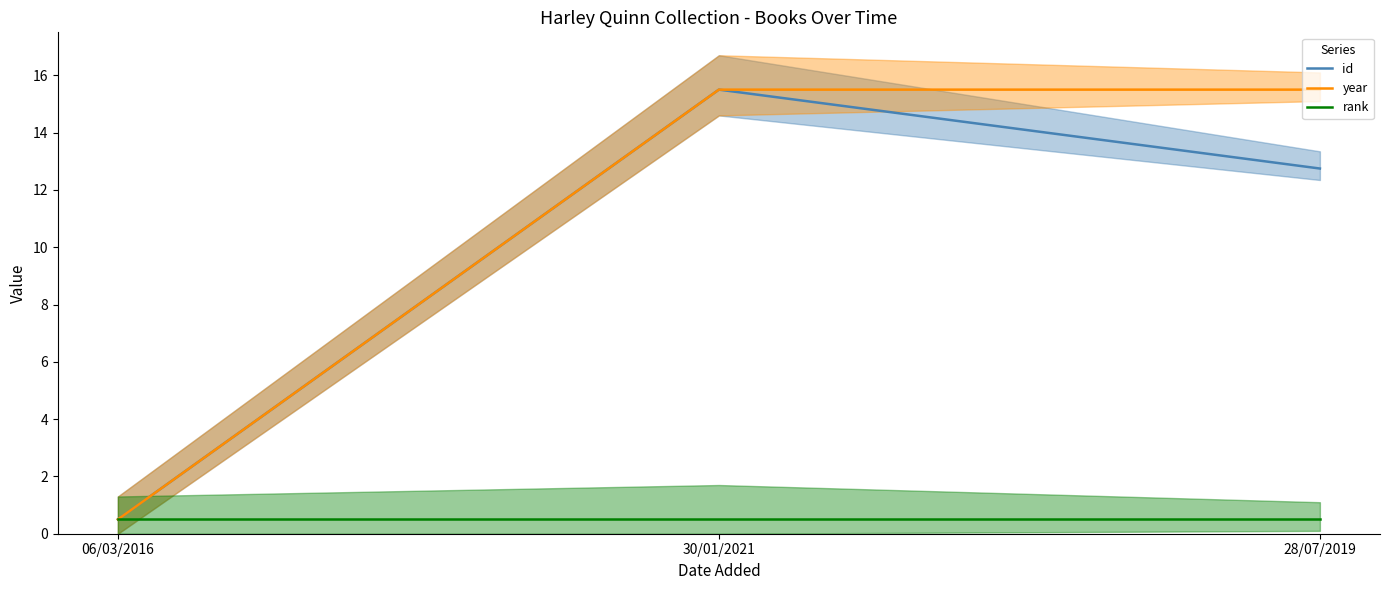

How many data points in year are less than 15?

1